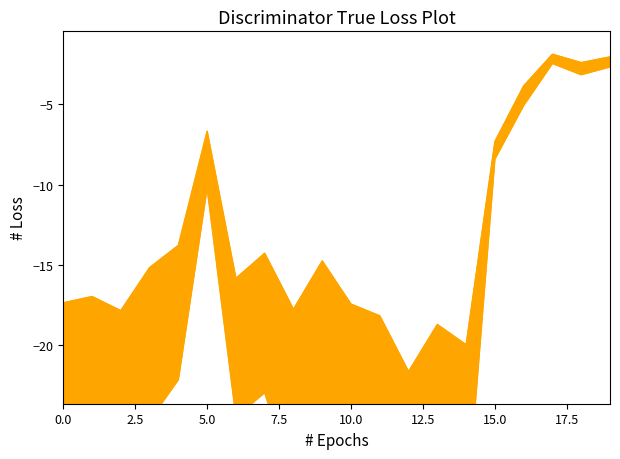

What is the sum of all qmin values?

-263.8